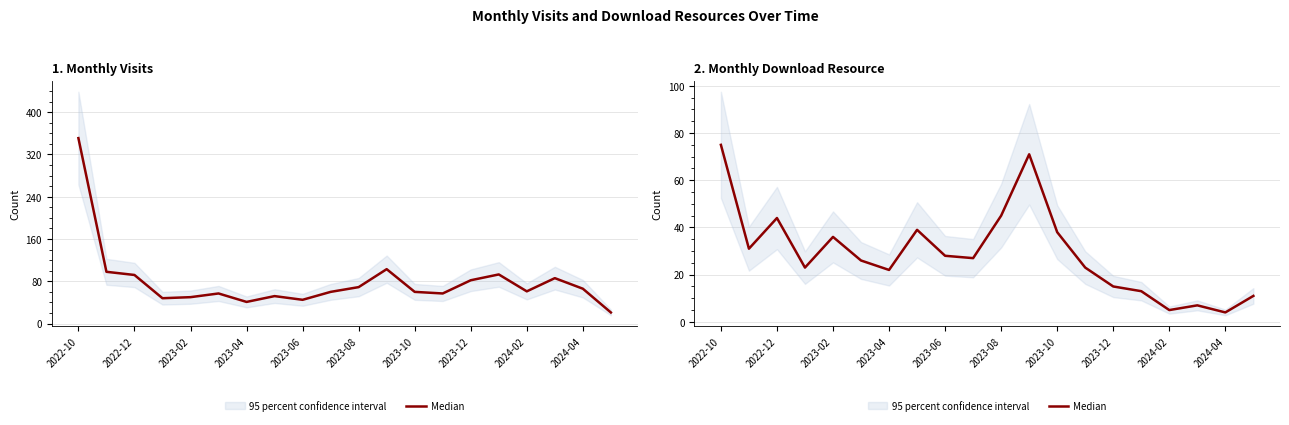

What is the difference between the maximum and minimum values?

71